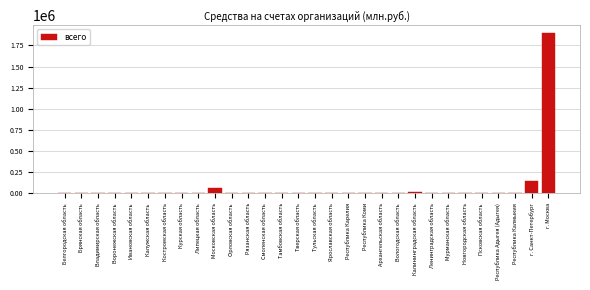

What is the sum of all values?

2192427